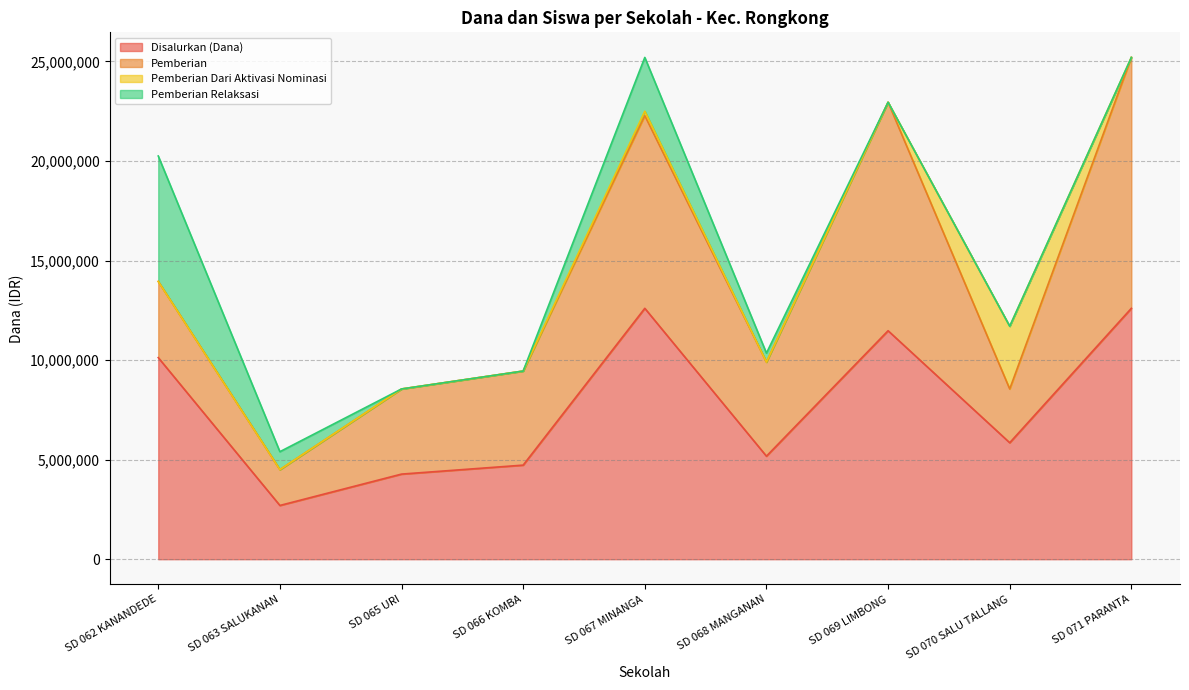

At which label does Disalurkan (Dana) reach its minimum?

SD 063 SALUKANAN